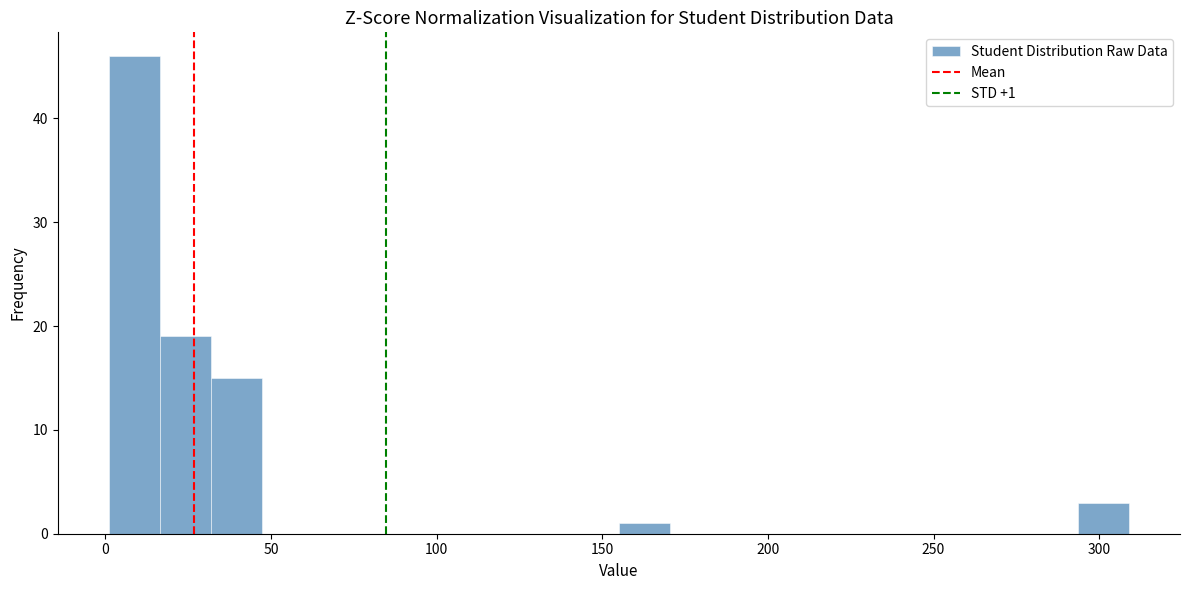

Around what value on the x-axis is the tallest bar? Give the approximate position of its centre, as read against the axis.

10